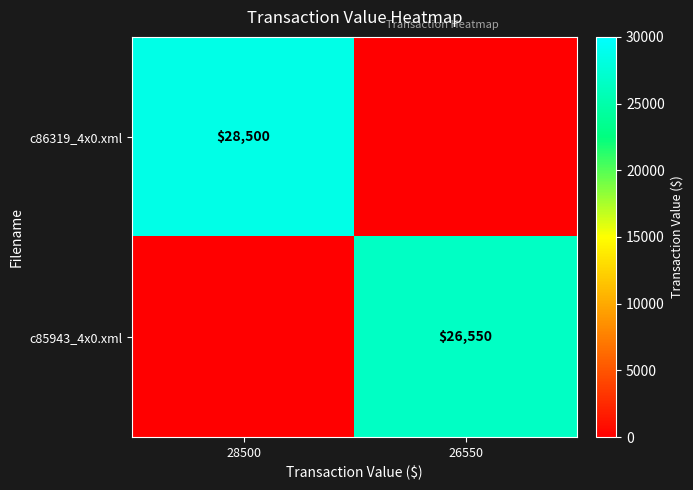

Which category has the highest value across all series?

28500